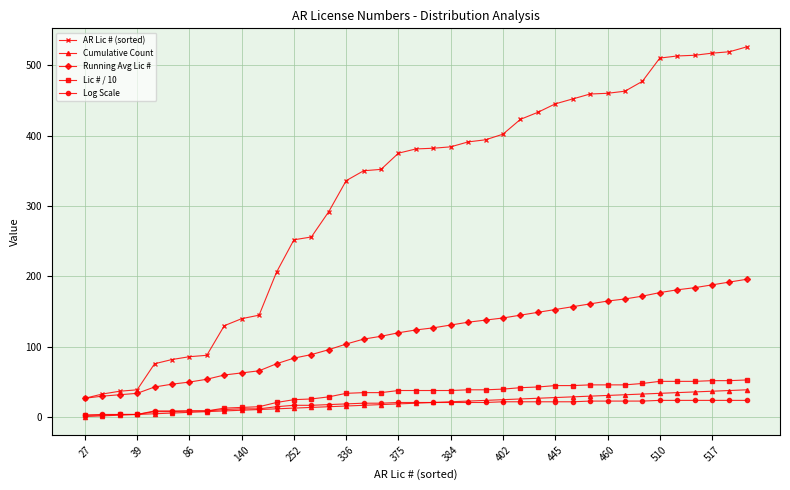

Which series has the largest total across all categories?

AR Lic # (sorted)